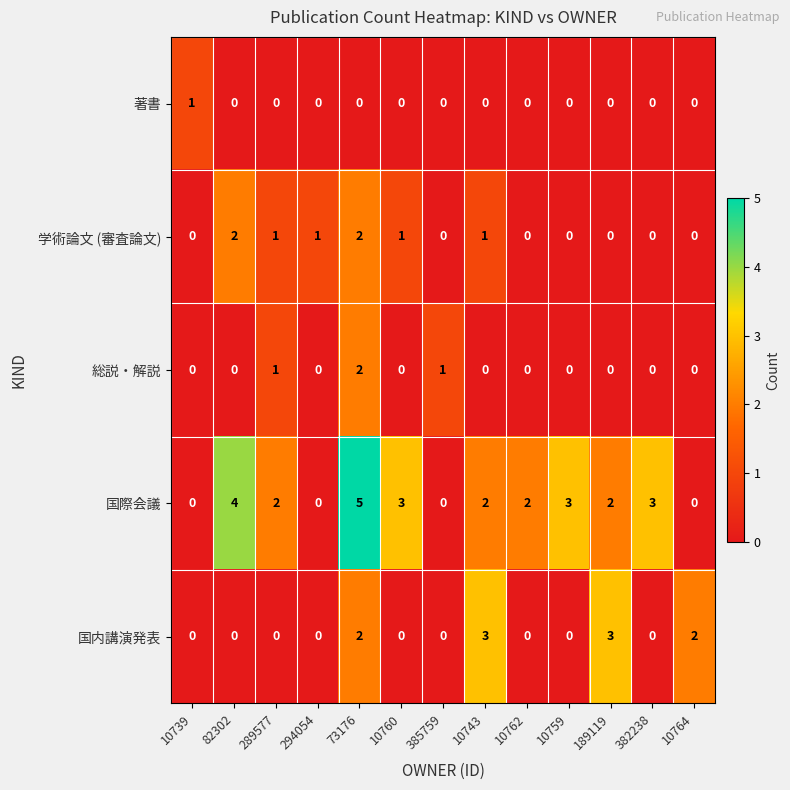

Count the number of categories in the chart.

13